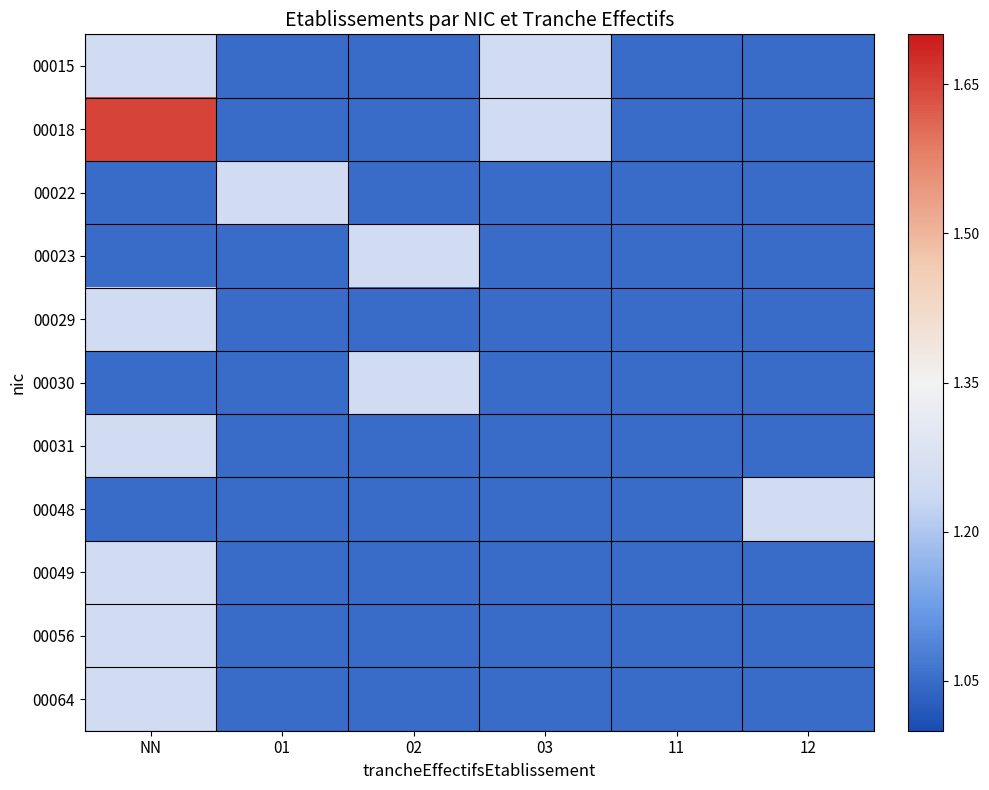

Reading right to left, list all the values displayed in this chart.

00015: 12=1.1	11=1.1	03=1.2	02=1.1	01=1.1	NN=1.2
00018: 12=1.1	11=1.1	03=1.2	02=1.1	01=1.1	NN=1.6
00022: 12=1.1	11=1.1	03=1.1	02=1.1	01=1.2	NN=1.1
00023: 12=1.1	11=1.1	03=1.1	02=1.2	01=1.1	NN=1.1
00029: 12=1.1	11=1.1	03=1.1	02=1.1	01=1.1	NN=1.2
00030: 12=1.1	11=1.1	03=1.1	02=1.2	01=1.1	NN=1.1
00031: 12=1.1	11=1.1	03=1.1	02=1.1	01=1.1	NN=1.2
00048: 12=1.2	11=1.1	03=1.1	02=1.1	01=1.1	NN=1.1
00049: 12=1.1	11=1.1	03=1.1	02=1.1	01=1.1	NN=1.2
00056: 12=1.1	11=1.1	03=1.1	02=1.1	01=1.1	NN=1.2
00064: 12=1.1	11=1.1	03=1.1	02=1.1	01=1.1	NN=1.2